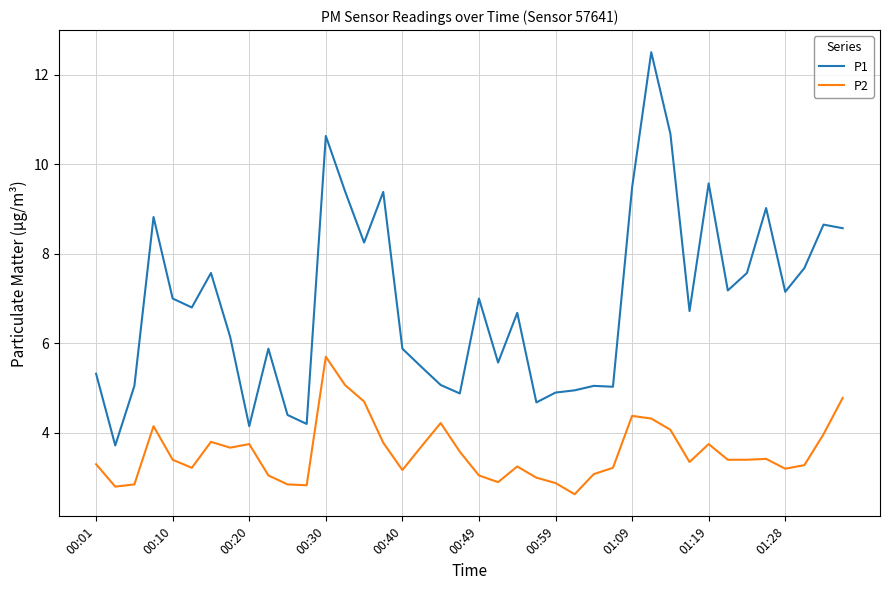

List the series in order of their overall mean, highest first.

P1, P2